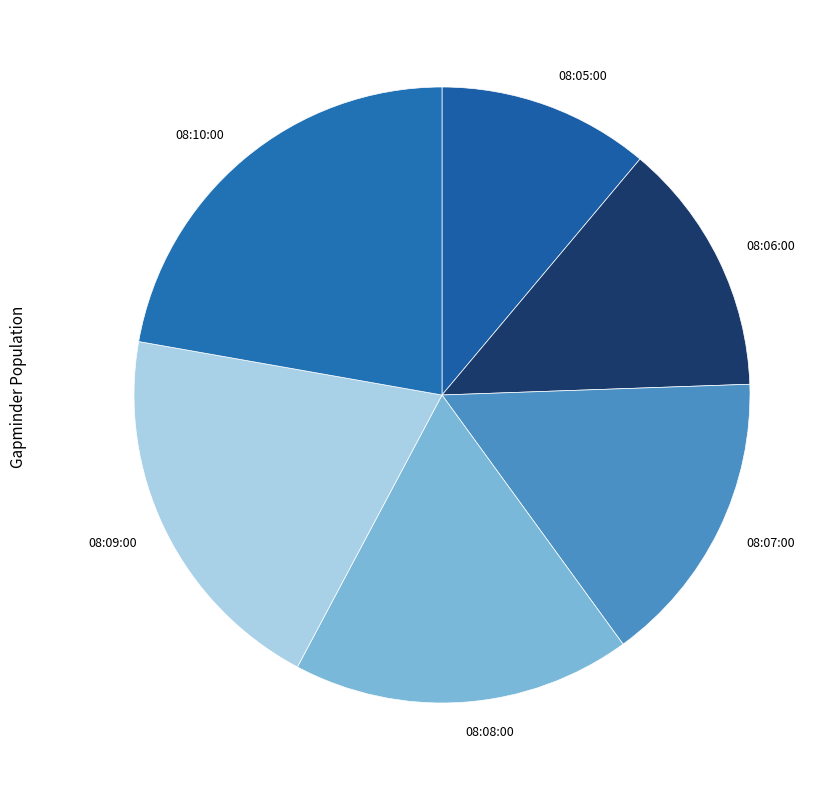

What is the smallest slice in the pie chart?

08:05:00